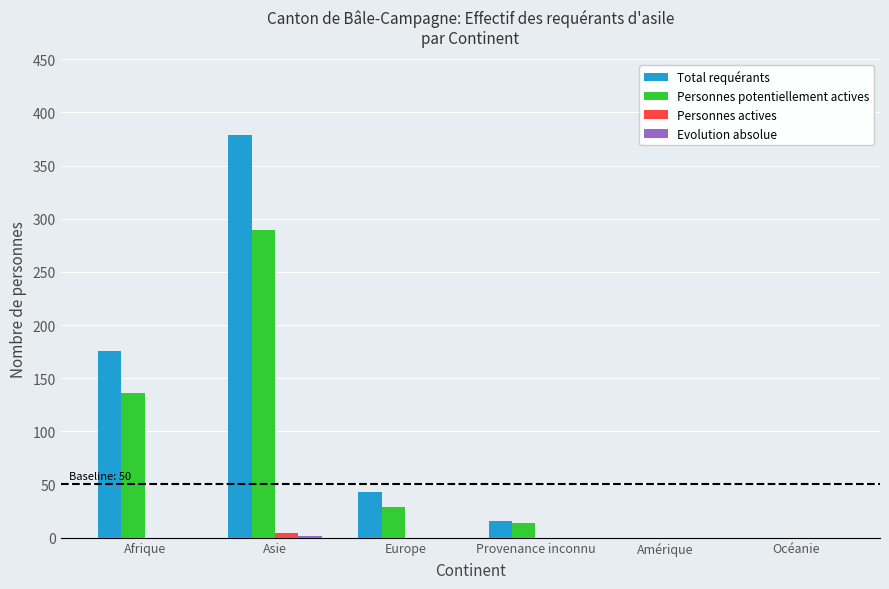

What is the maximum value shown in the chart?

379